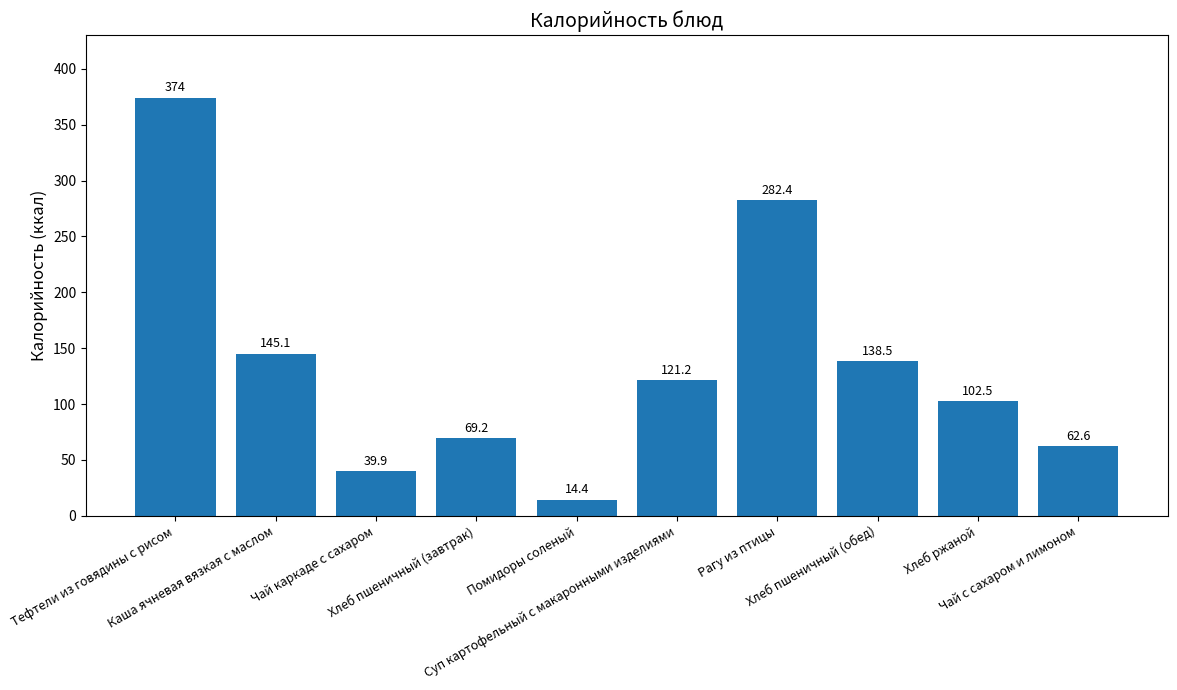

Which label corresponds to the smallest value in the chart?

Помидоры соленый